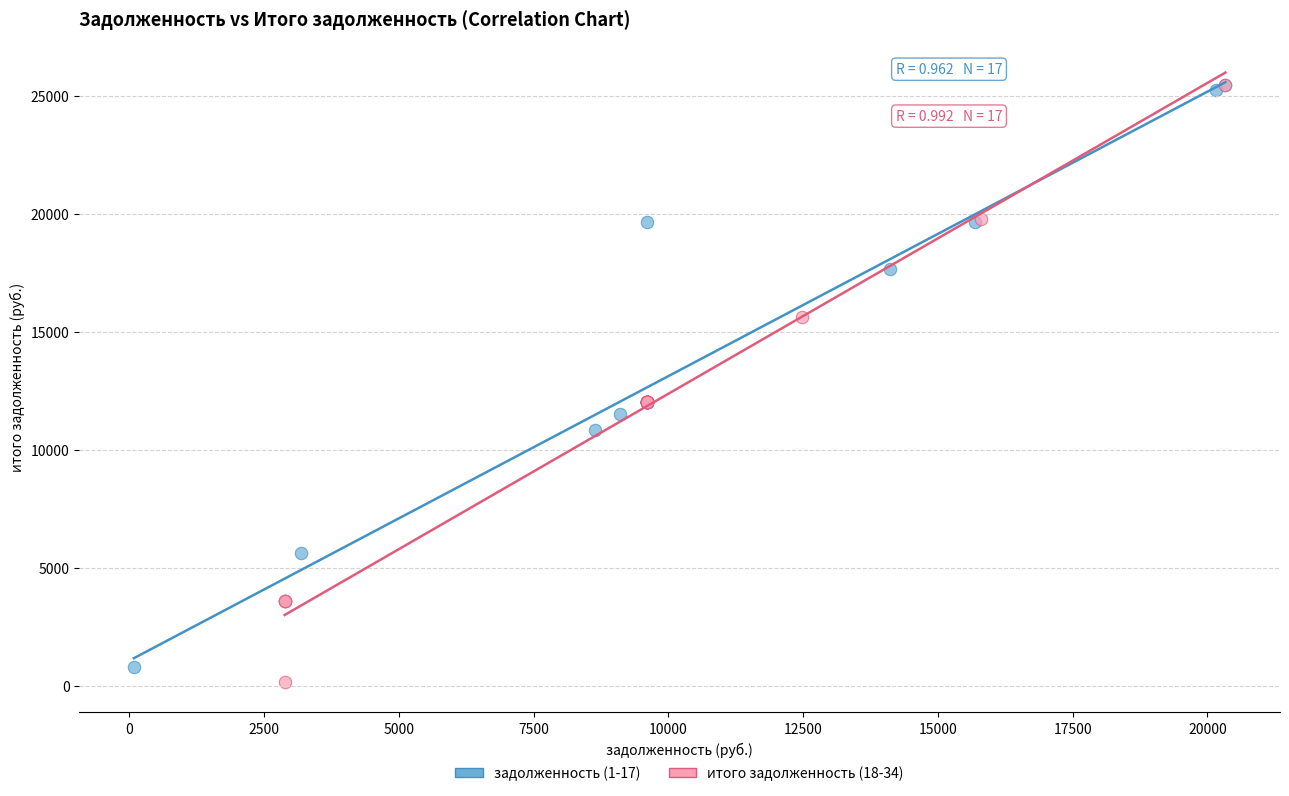

What are all the series names shown in the legend?

задолженность (1-17), итого задолженность (18-34)